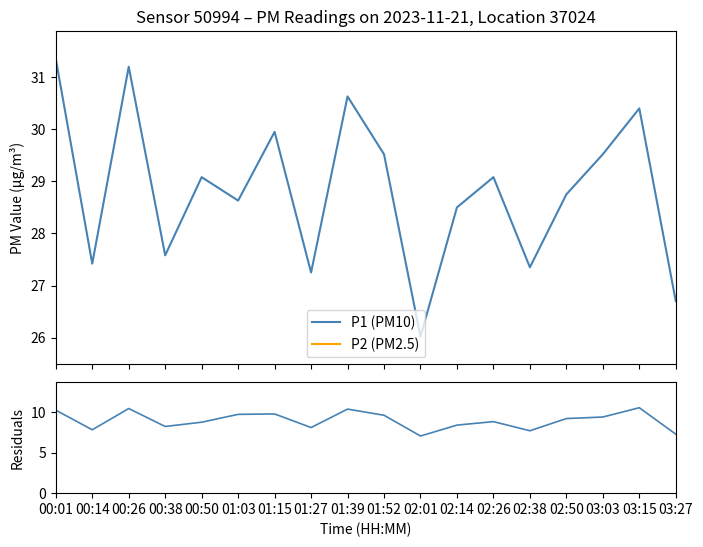

At 03:03, list the series in order from smallest to largest.

|P1 - P2|, P2 (PM2.5), P1 (PM10)